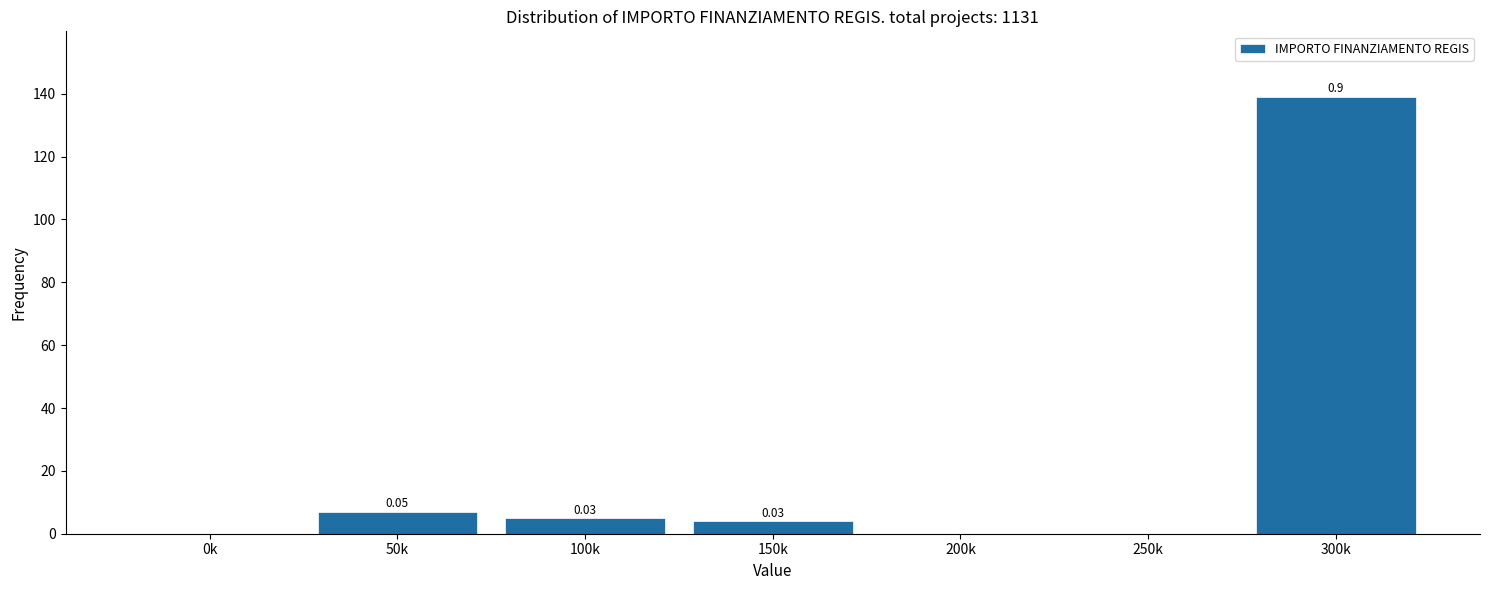

What is the sum of all values?

155